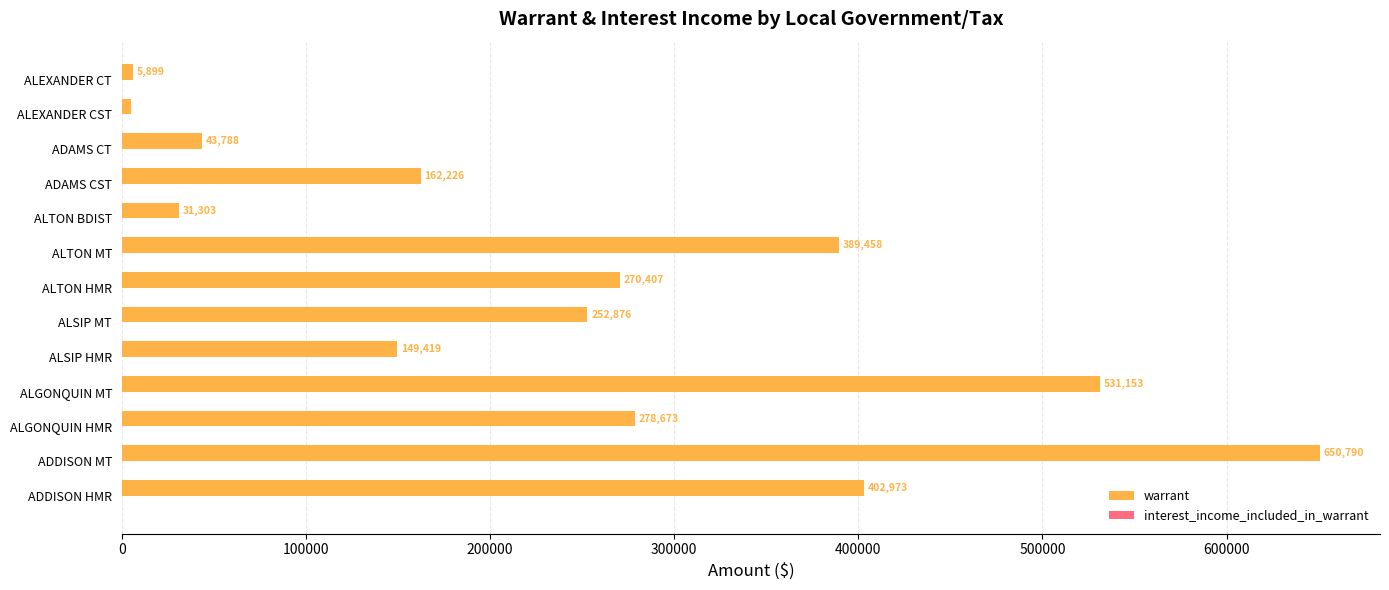

Read the warrant value at ADAMS CT.

43787.9